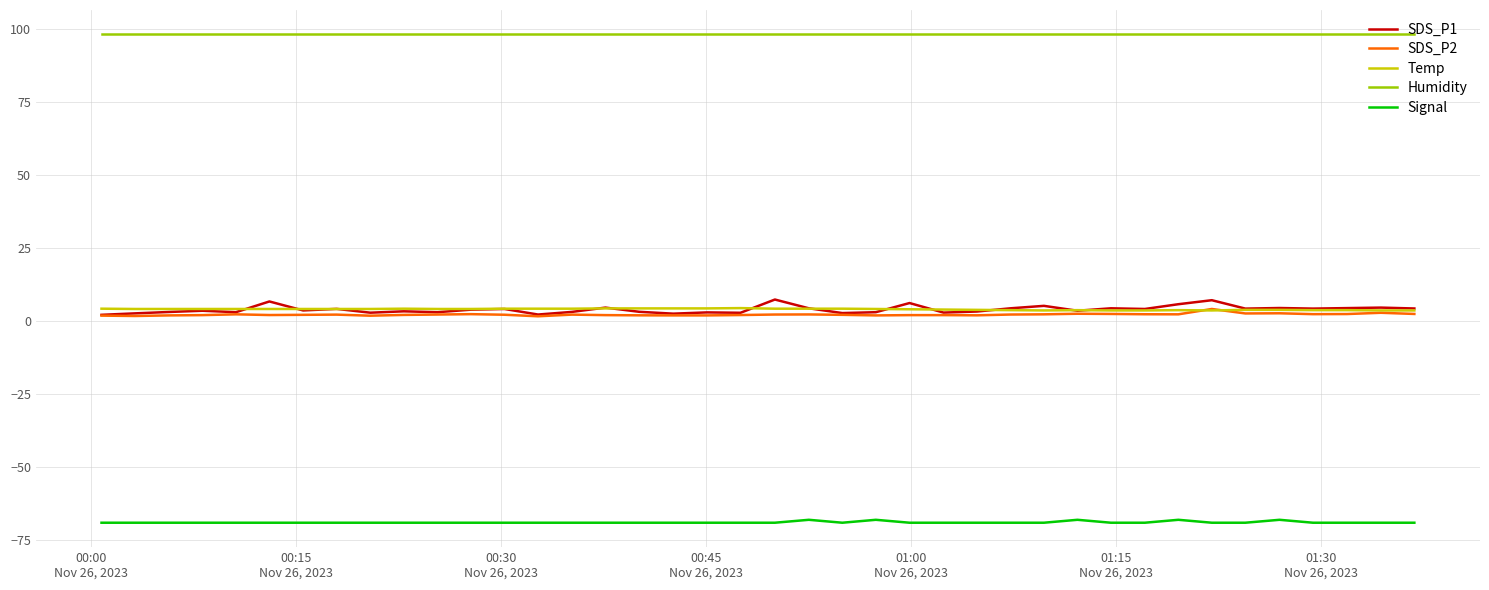

Which series has the largest total across all categories?

Humidity